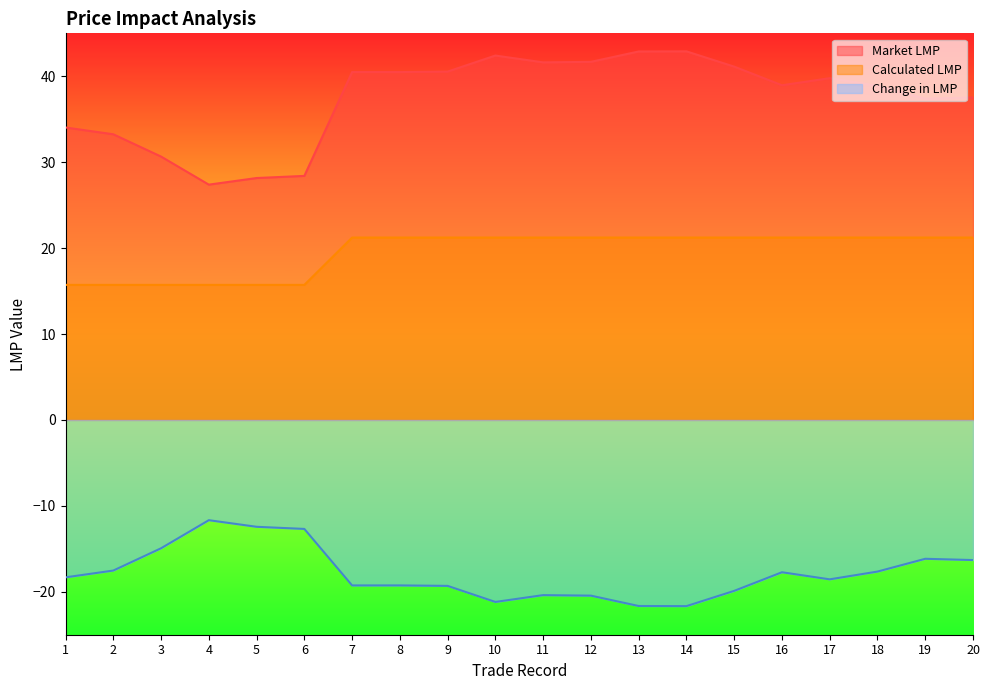

True or false: Market LMP and Change in LMP cross at least once.

False